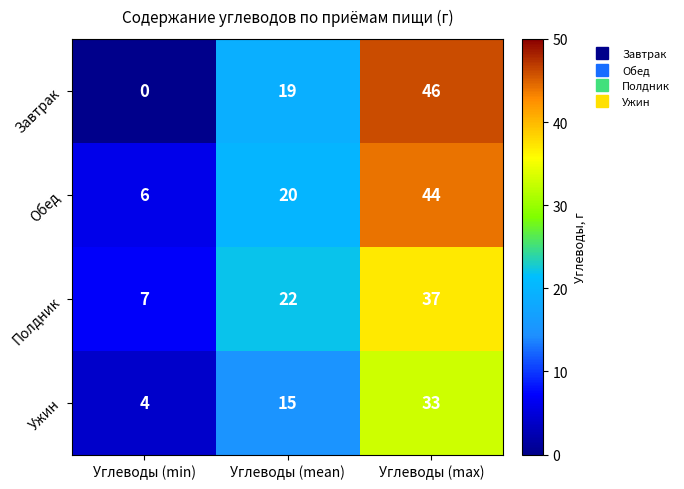

Which label corresponds to the largest value in the chart?

Углеводы (max)